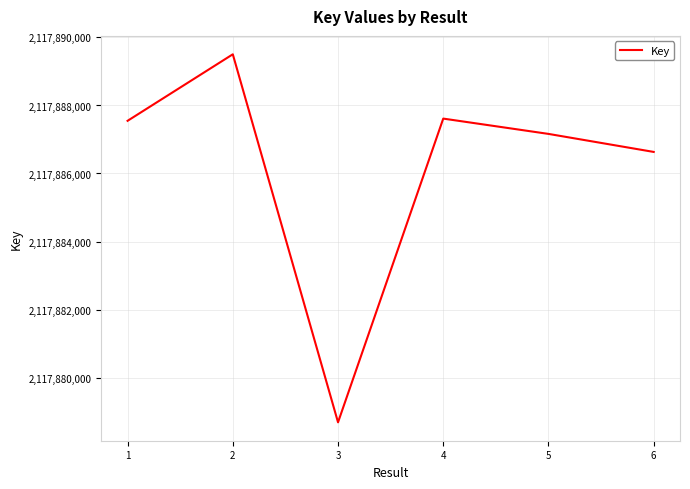

What is the change in value from 1 to 5?

-385